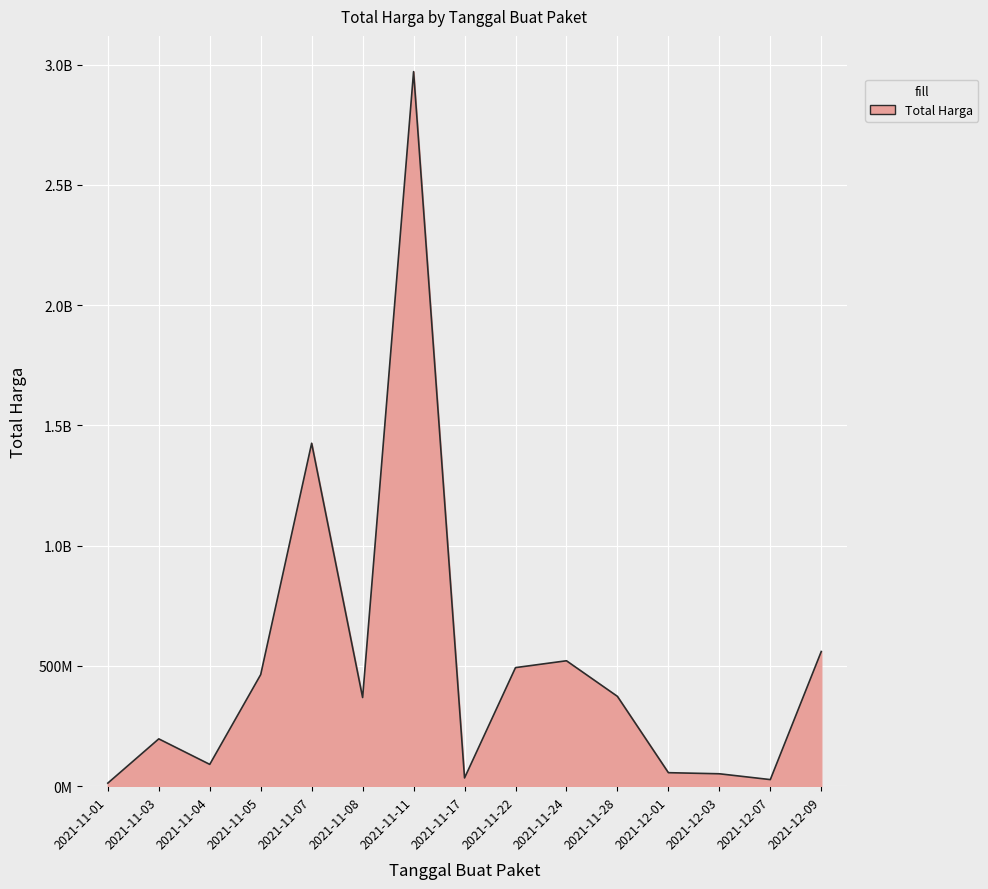

Does the chart display data point markers on the line(s)?

No